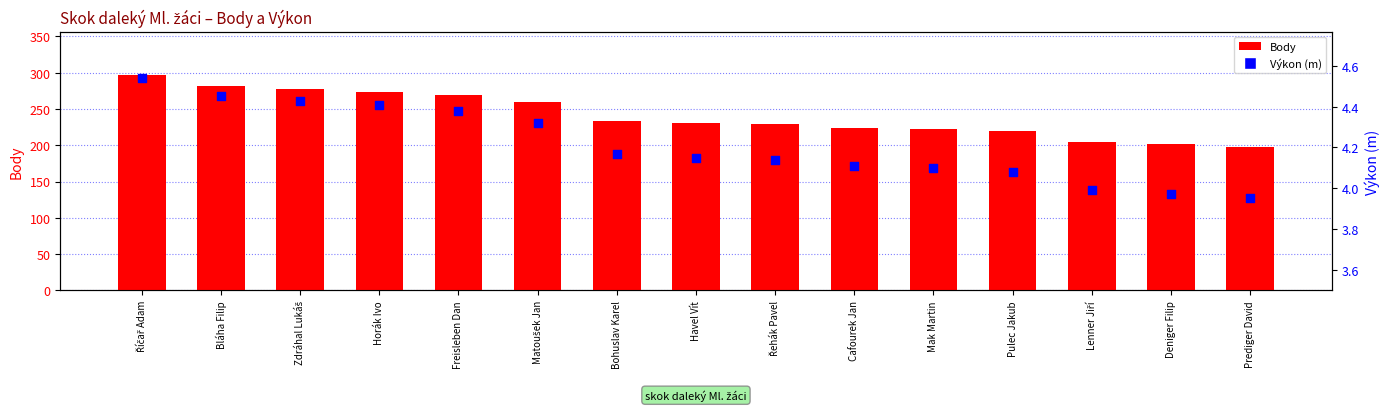

What are all the series names shown in the legend?

Body, Výkon